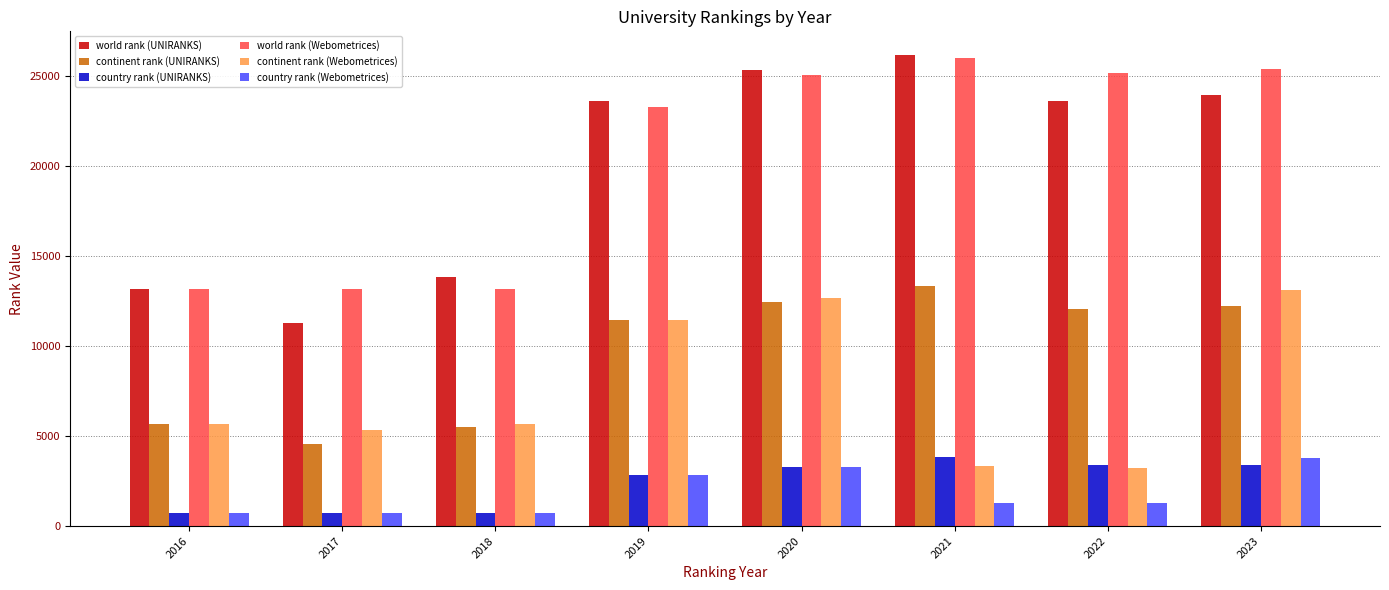

How many distinct data groups are displayed?

6